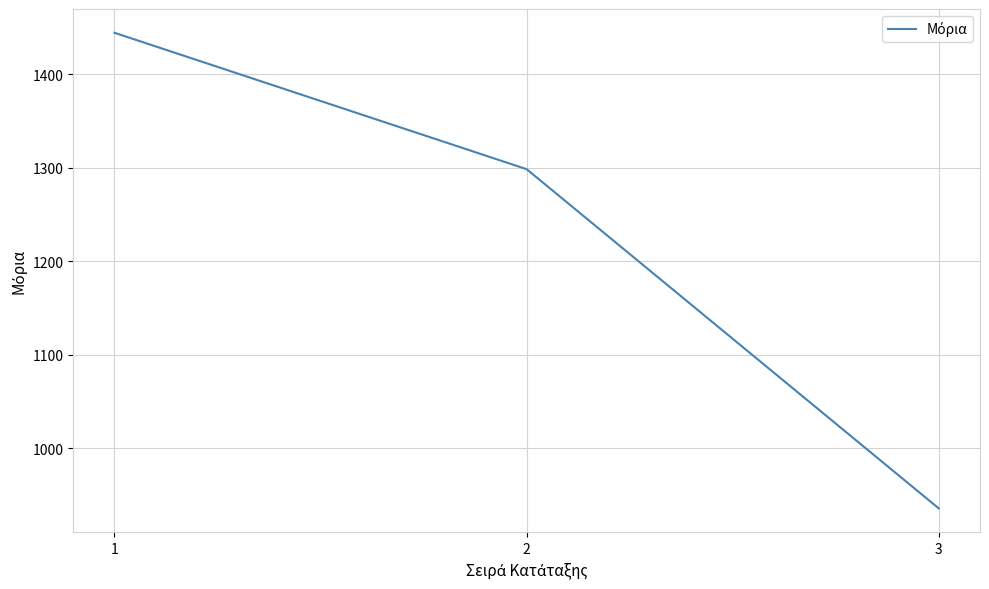

List the labels in order of value, largest first.

1, 2, 3